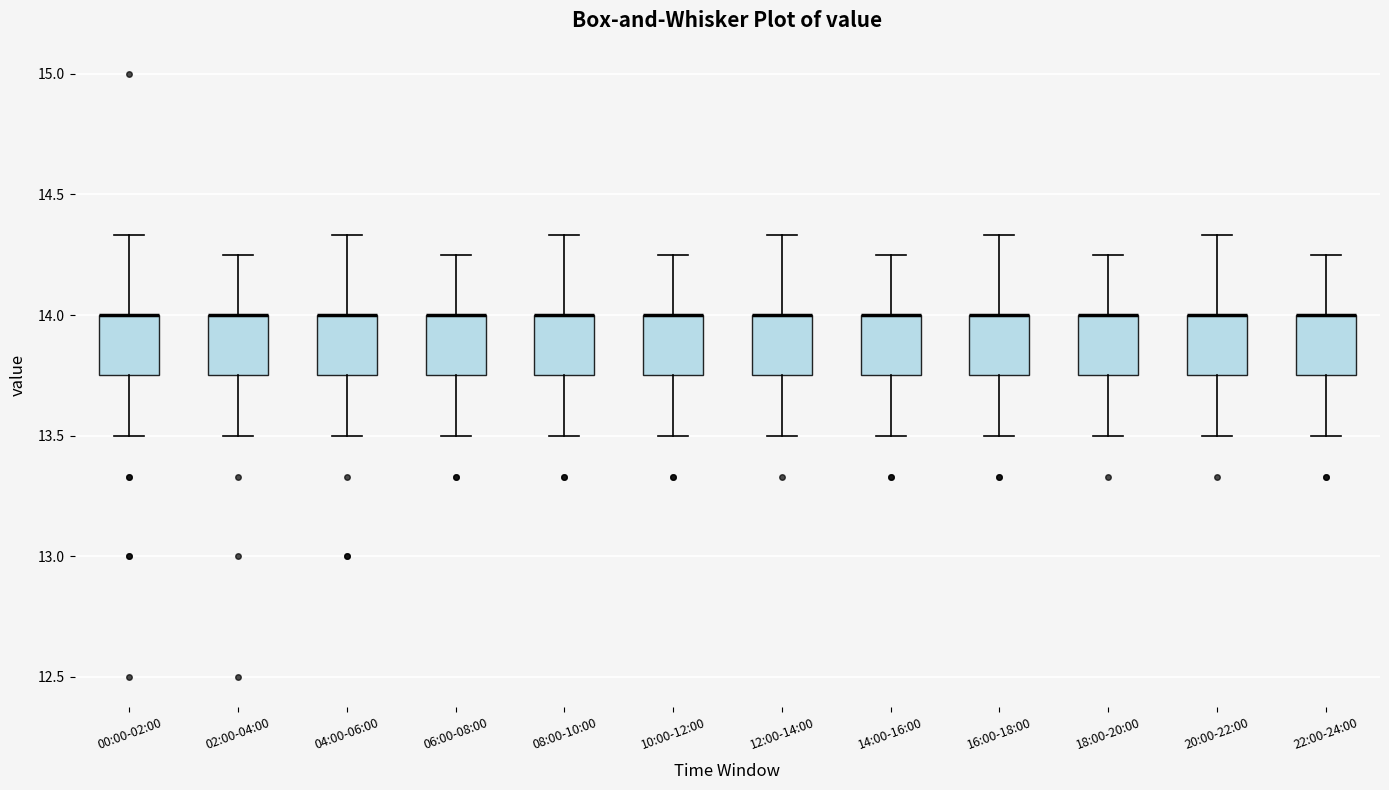

Reading left to right, transcribe this box plot: for each box, give where its median line is, the range the box spans, and where its two whiskers end, as read against the y-axis. The values are not printed on the chart, so give them approximately, as read against the axis.

00:00-02:00: median 14.00 (drawn on the box's upper edge), box 13.75 to 14.00, whiskers 13.50 to 14.35
02:00-04:00: median 14.00 (drawn on the box's upper edge), box 13.75 to 14.00, whiskers 13.50 to 14.25
04:00-06:00: median 14.00 (drawn on the box's upper edge), box 13.75 to 14.00, whiskers 13.50 to 14.35
06:00-08:00: median 14.00 (drawn on the box's upper edge), box 13.75 to 14.00, whiskers 13.50 to 14.25
08:00-10:00: median 14.00 (drawn on the box's upper edge), box 13.75 to 14.00, whiskers 13.50 to 14.35
10:00-12:00: median 14.00 (drawn on the box's upper edge), box 13.75 to 14.00, whiskers 13.50 to 14.25
12:00-14:00: median 14.00 (drawn on the box's upper edge), box 13.75 to 14.00, whiskers 13.50 to 14.35
14:00-16:00: median 14.00 (drawn on the box's upper edge), box 13.75 to 14.00, whiskers 13.50 to 14.25
16:00-18:00: median 14.00 (drawn on the box's upper edge), box 13.75 to 14.00, whiskers 13.50 to 14.35
18:00-20:00: median 14.00 (drawn on the box's upper edge), box 13.75 to 14.00, whiskers 13.50 to 14.25
20:00-22:00: median 14.00 (drawn on the box's upper edge), box 13.75 to 14.00, whiskers 13.50 to 14.35
22:00-24:00: median 14.00 (drawn on the box's upper edge), box 13.75 to 14.00, whiskers 13.50 to 14.25